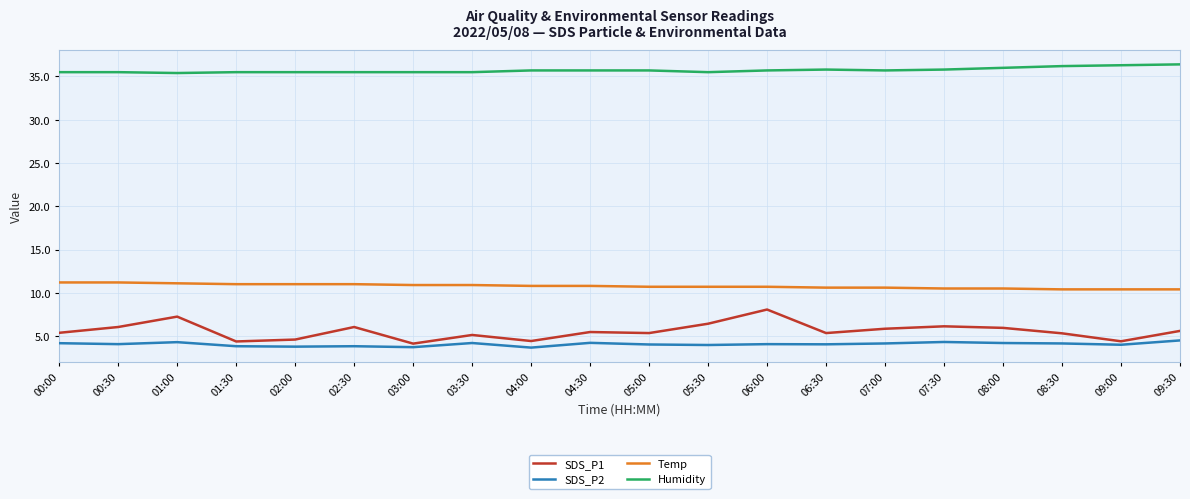

Which series has the largest total across all categories?

Humidity